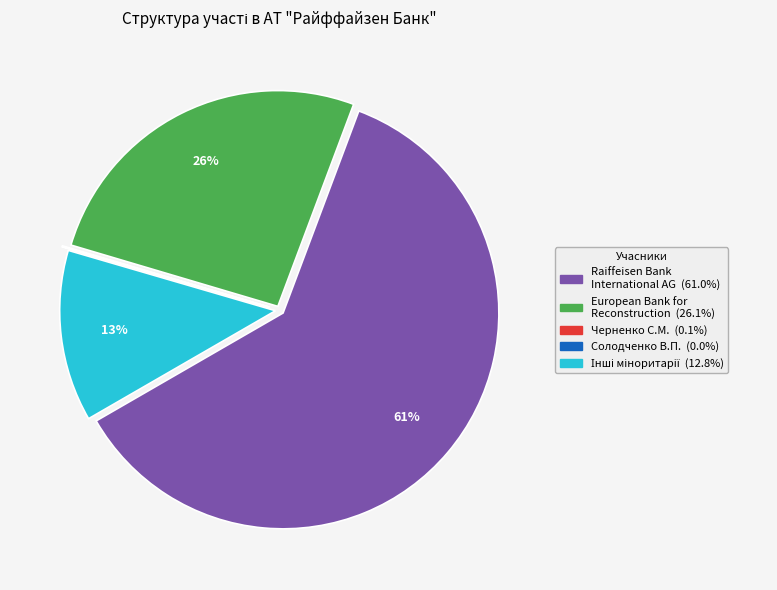

To the nearest percent, what is the average slice percentage?

20%